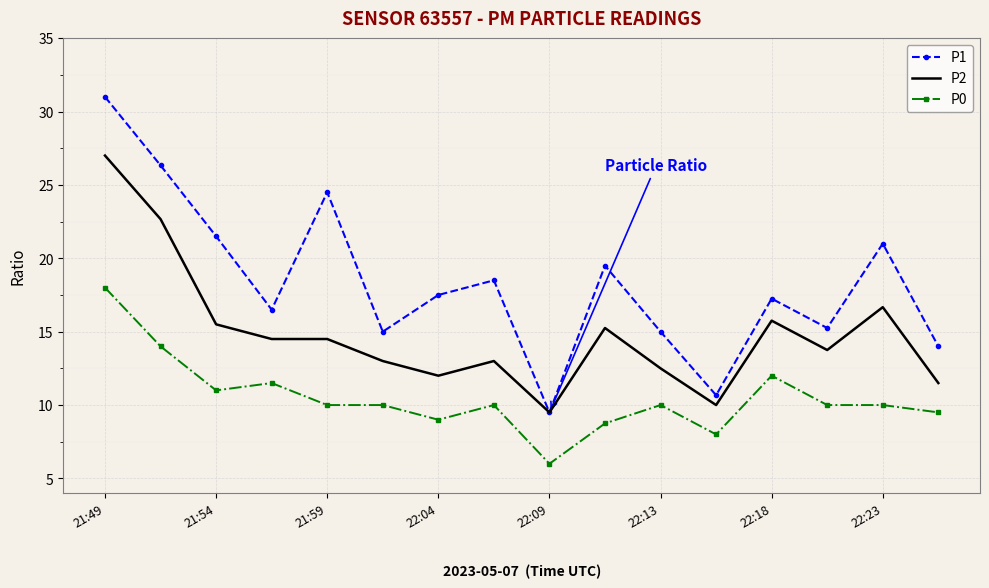

Which series has the widest spread of values?

P1